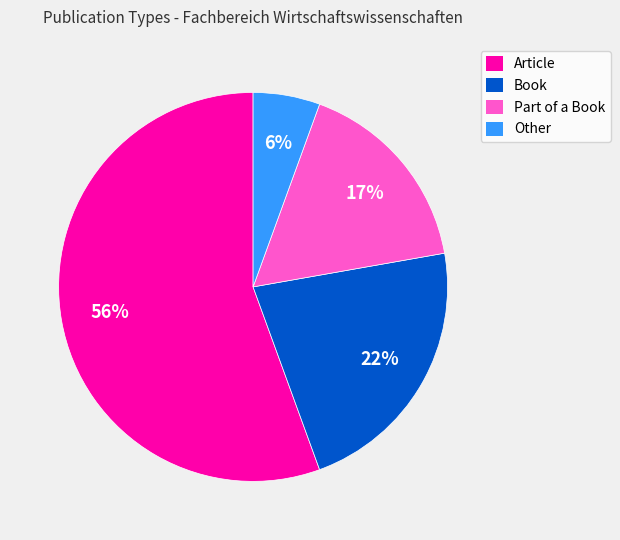

Between Other and Article, which is larger?

Article